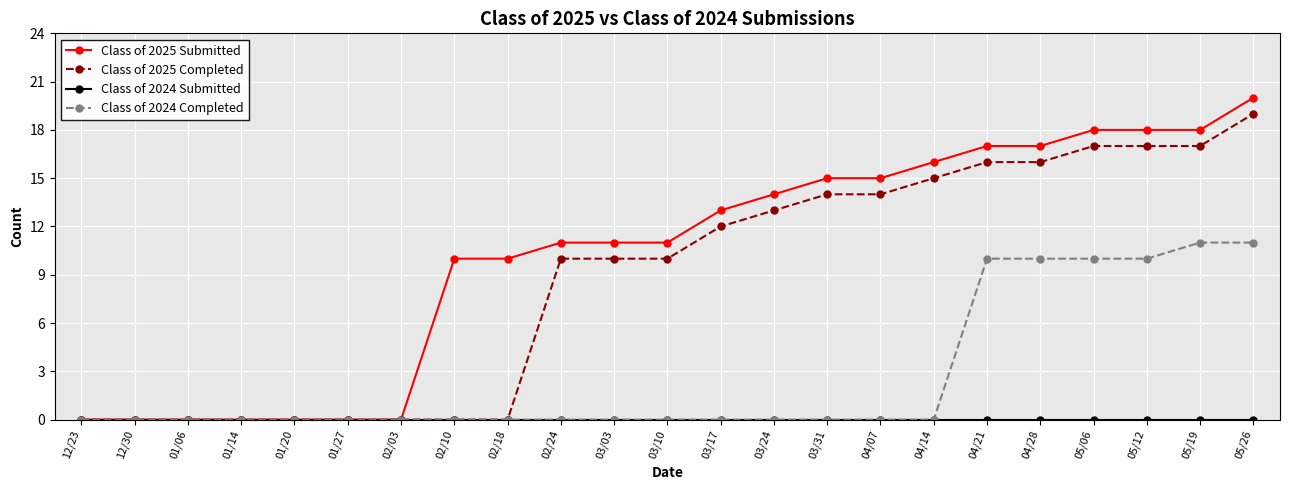

What is the label of the 3rd point from the right?

05/12